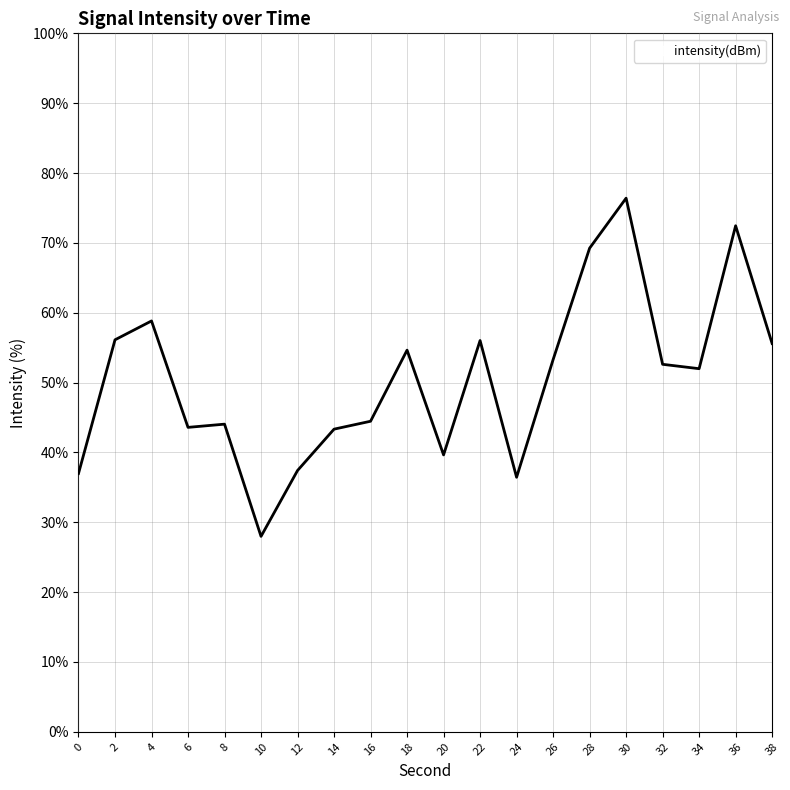

What is the difference between the values at 30 and 8?

32.4